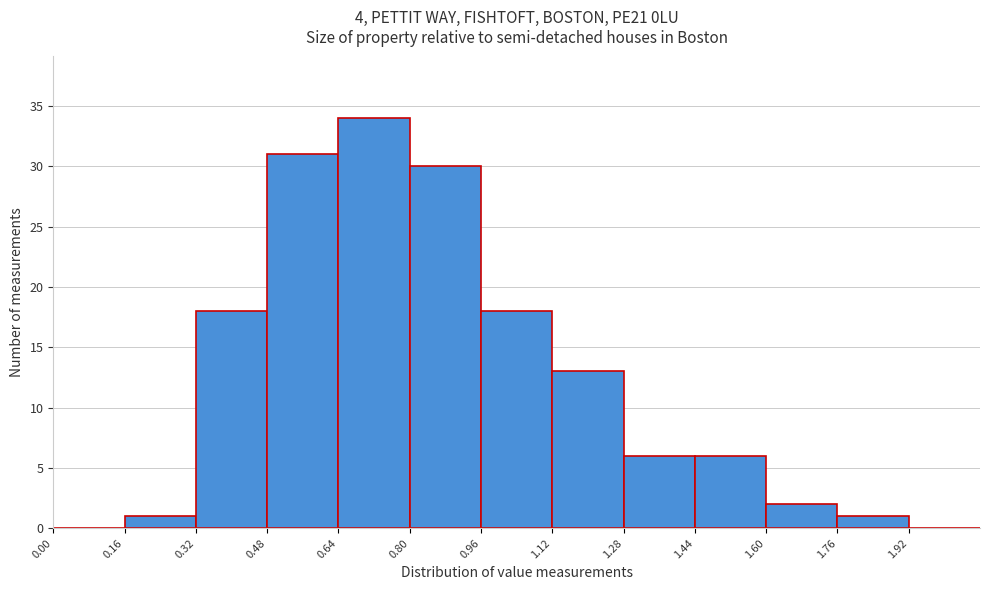

What is the height of the bar covering 0.16 to 0.32 on the x-axis? The values are not printed on the chart, so give them approximately, as read against the axis.

1